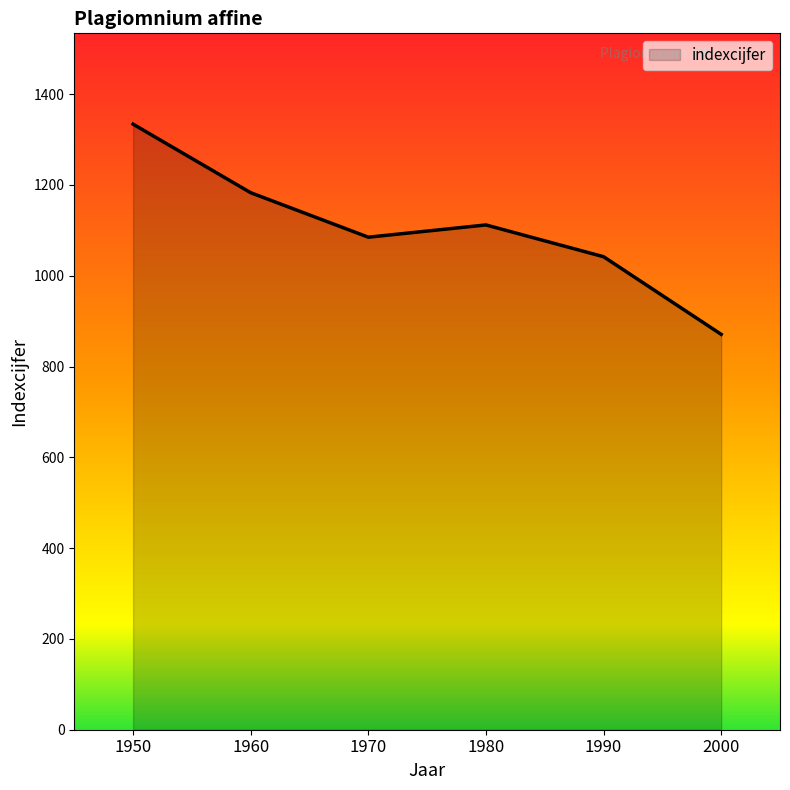

List the labels in order of value, largest first.

1950, 1960, 1980, 1970, 1990, 2000